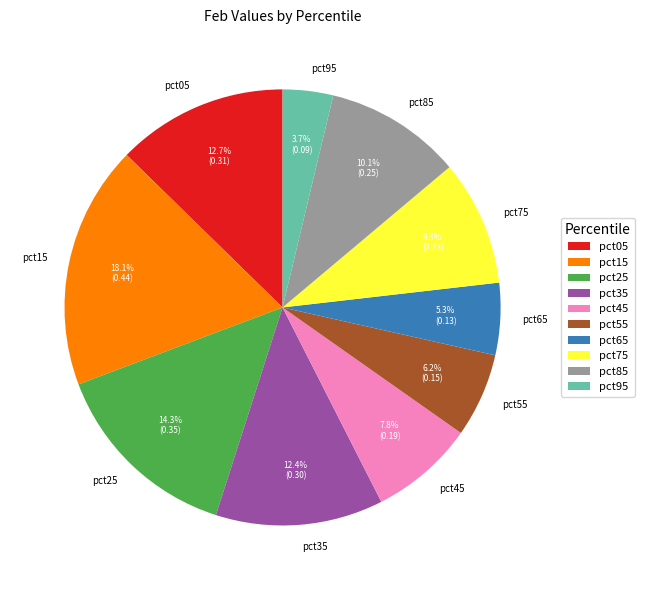

The pct85 slice represents 10% of the pie. True or false?

True